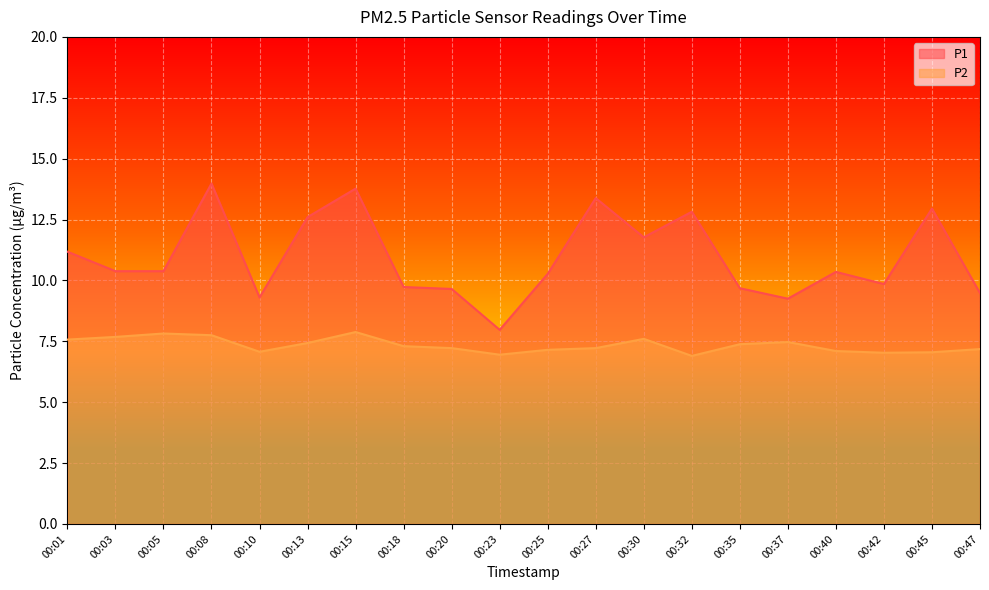

True or false: P1 and P2 cross at least once.

False